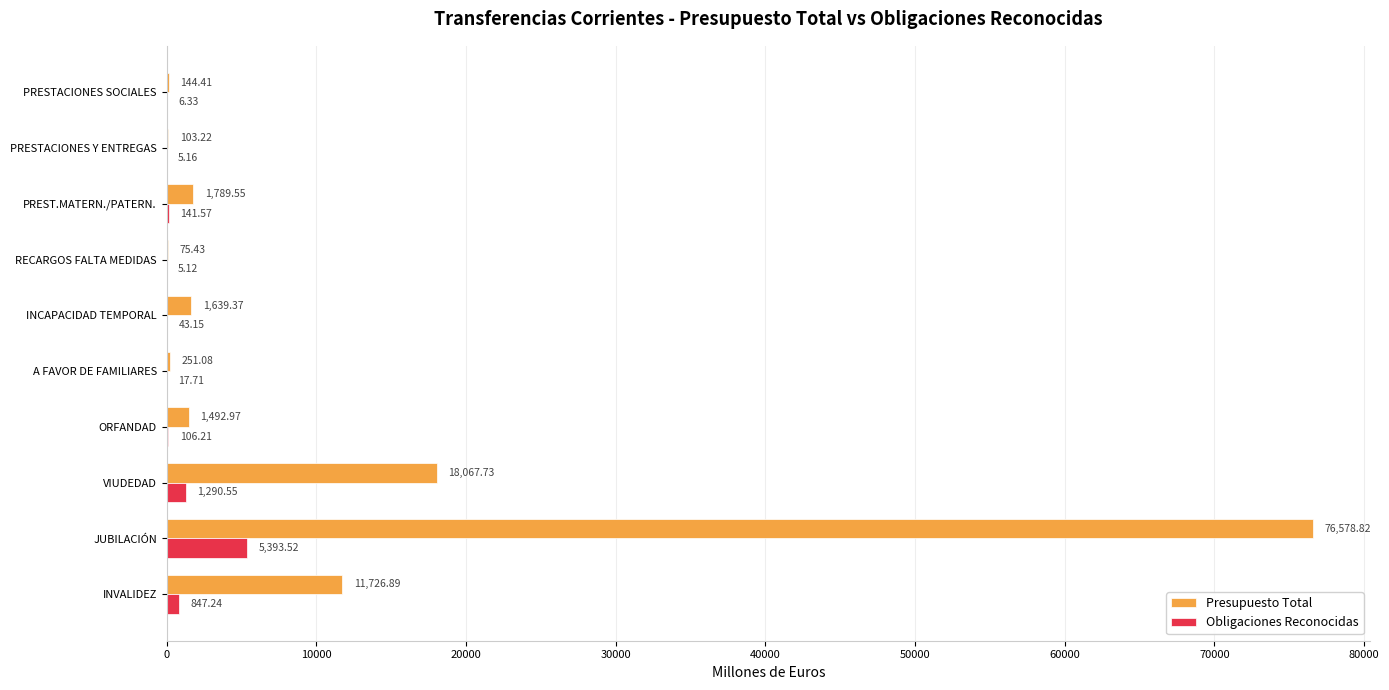

What is the maximum value shown in the chart?

76578.8